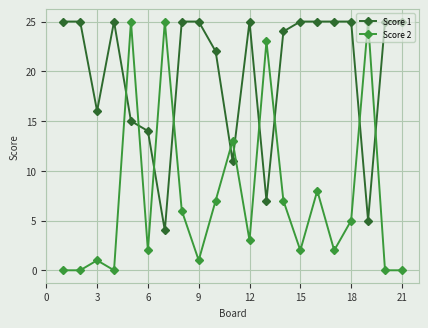

After their last crossing, which series has the higher values: Score 2 or Score 1?

Score 1